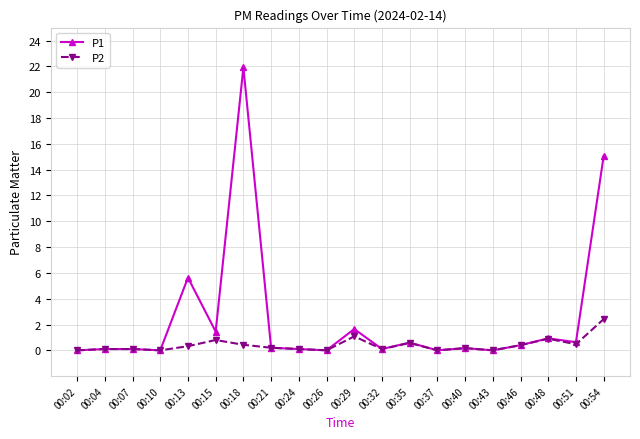

Which series has the largest range (max minus min)?

P1